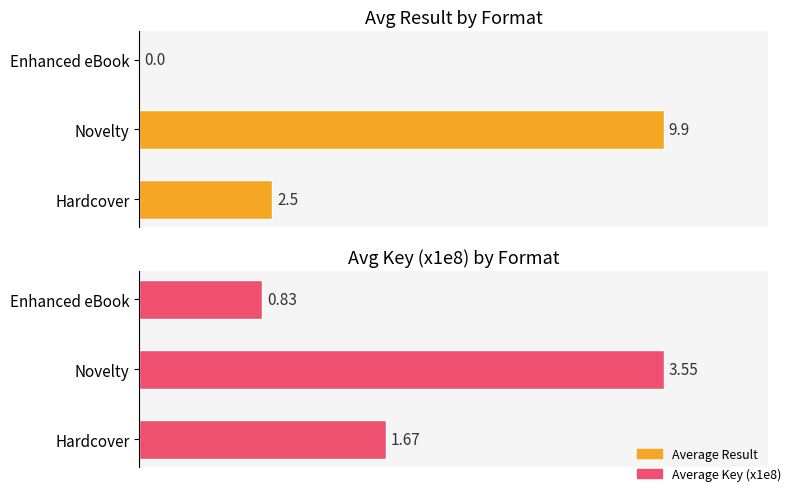

Which series has the largest range (max minus min)?

Average Result